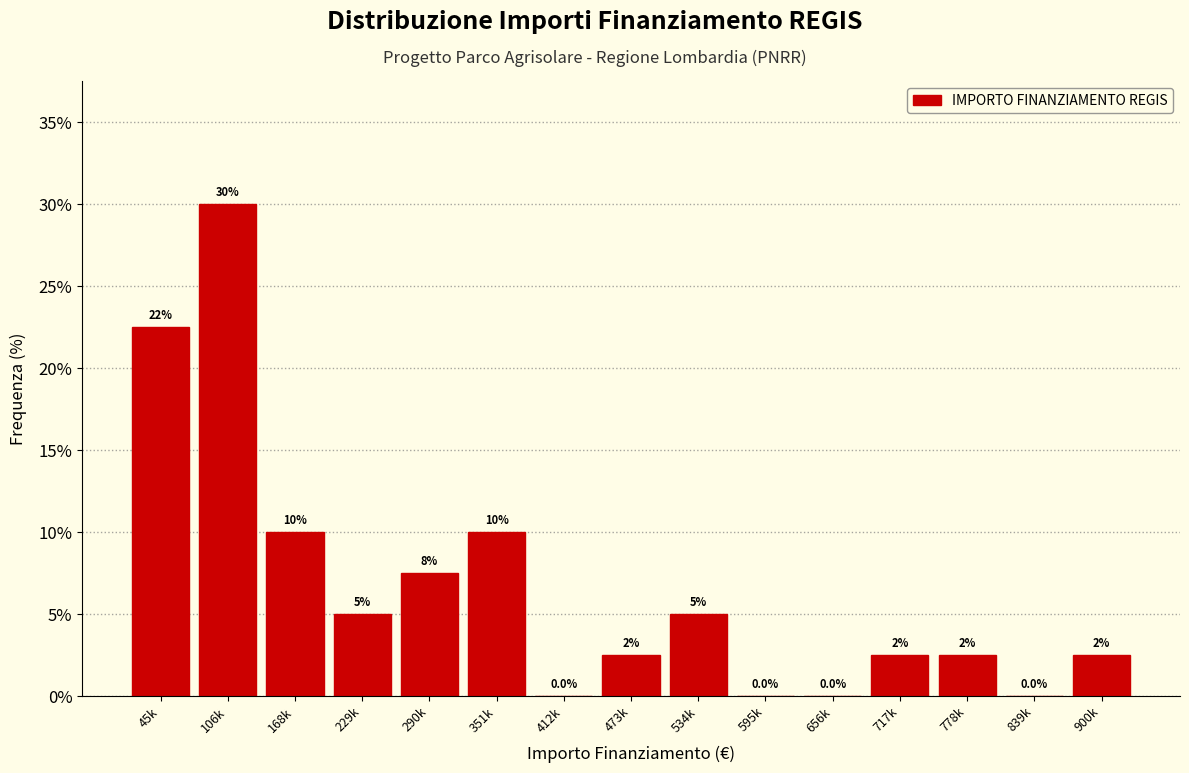

Reading right to left, extract all data points from this chart.

900k=2.5	839k=0.0	778k=2.5	717k=2.5	656k=0.0	595k=0.0	534k=5.0	473k=2.5	412k=0.0	351k=10.0	290k=7.5	229k=5.0	168k=10.0	106k=30.0	45k=22.5